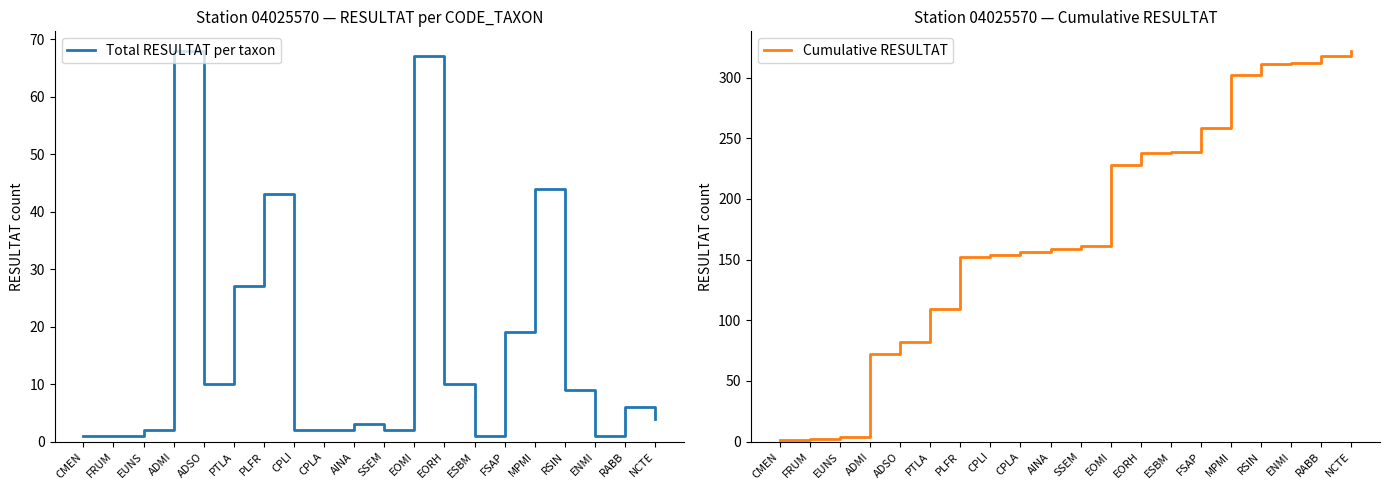

Which category has the lowest value across all series?

CMEN